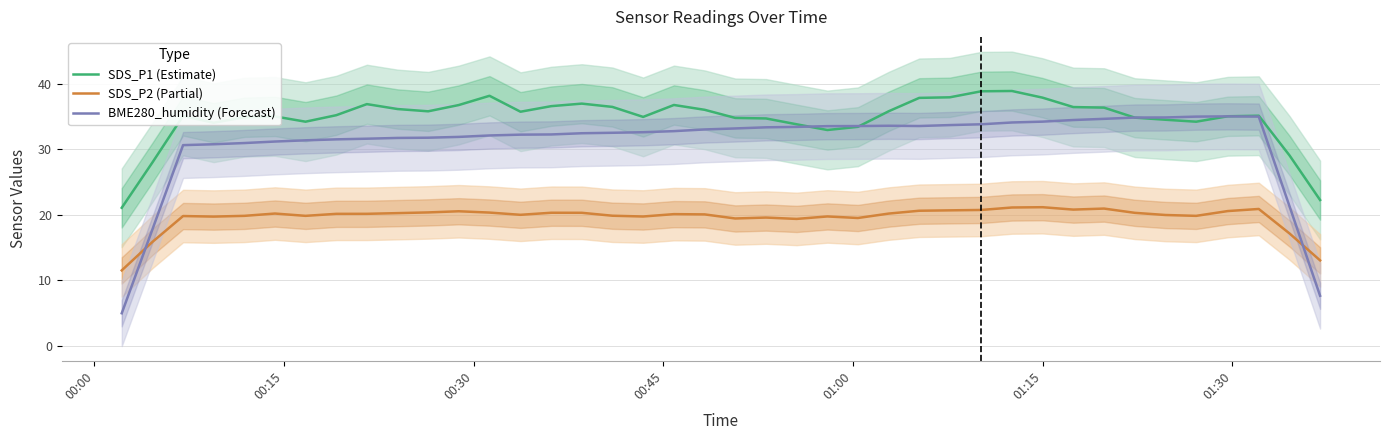

What is the greatest value displayed?

38.9